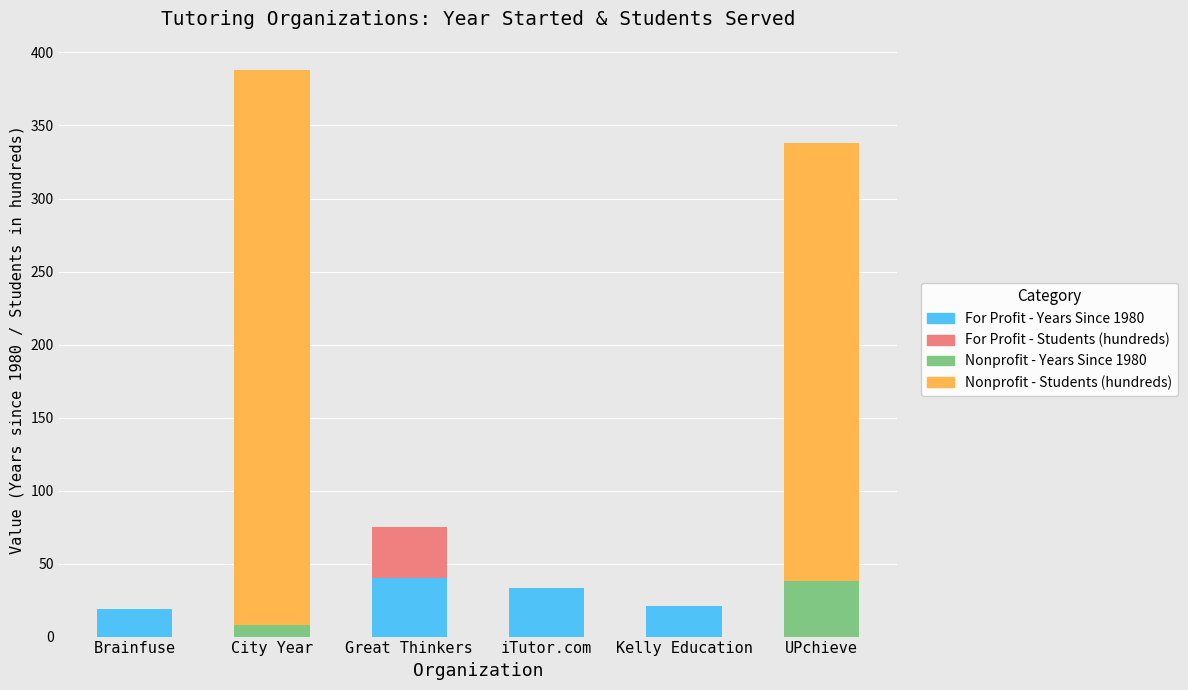

What is the total value across all series at UPchieve?

338